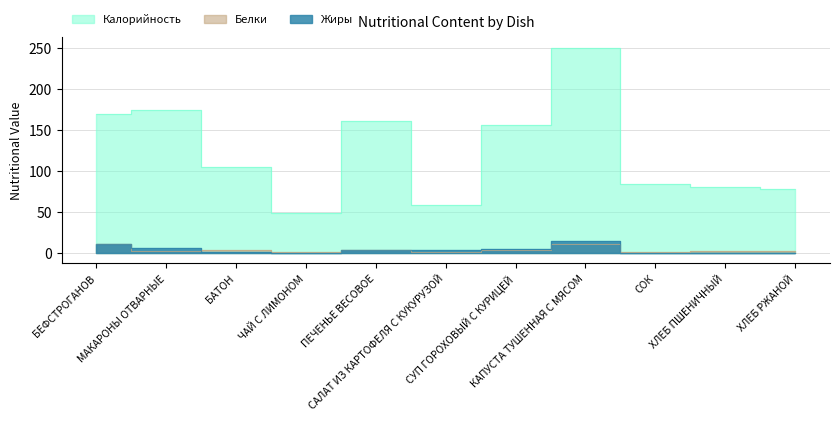

True or false: Жиры and Калорийность cross at least once.

False